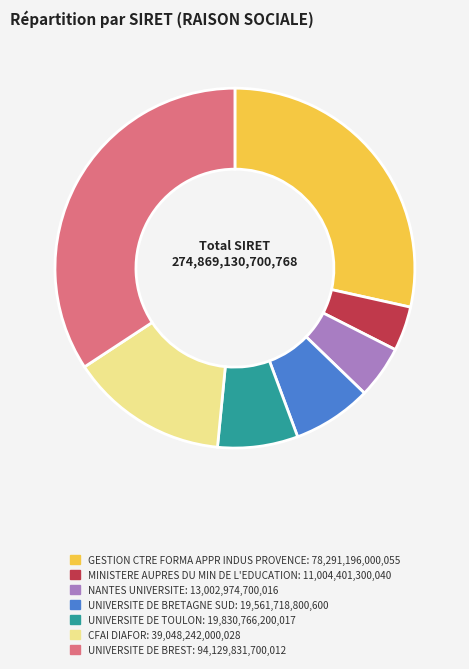

Do NANTES UNIVERSITE and UNIVERSITE DE TOULON together represent more than half of the pie?

No